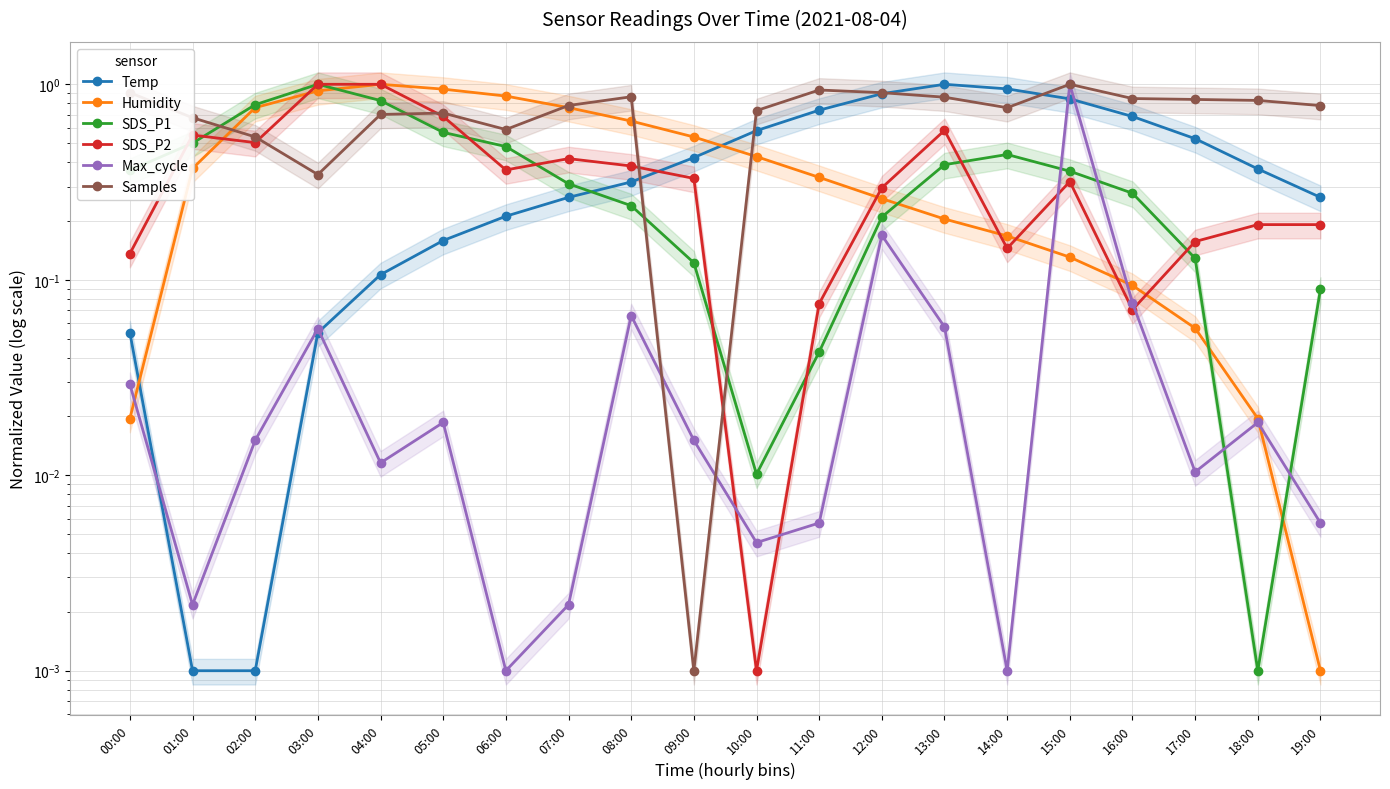

What position from the left is 13:00?

14